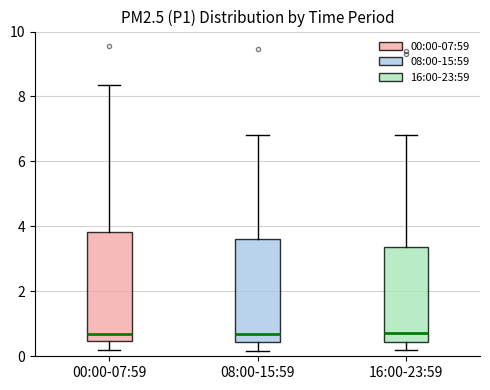

Reading left to right, transcribe this box plot: for each box, give where its median line is, the range the box spans, and where its two whiskers end, as read against the y-axis. The values are not printed on the chart, so give them approximately, as read against the axis.

00:00-07:59: median 0.8, box 0.4 to 3.8, whiskers 0.2 to 8.4
08:00-15:59: median 0.6, box 0.4 to 3.6, whiskers 0.2 to 6.8
16:00-23:59: median 0.8, box 0.4 to 3.4, whiskers 0.2 to 6.8